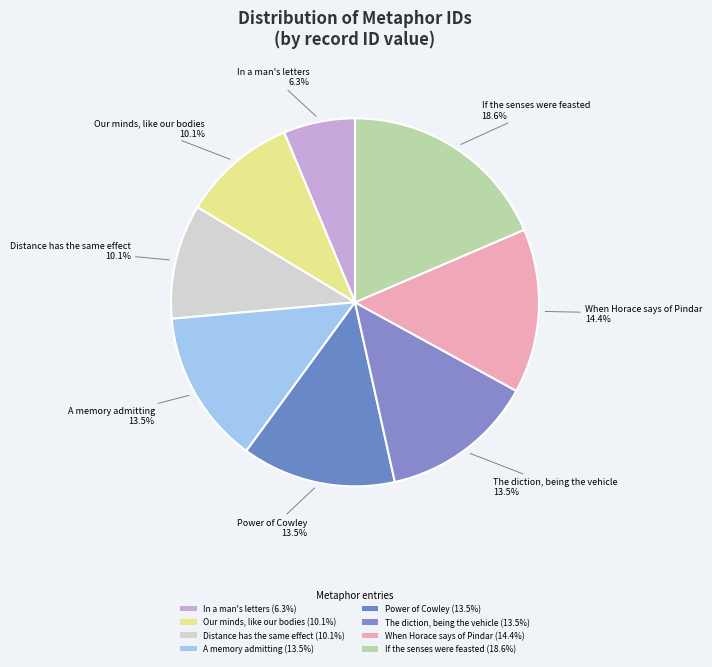

To the nearest percent, what is the average slice percentage?

12%